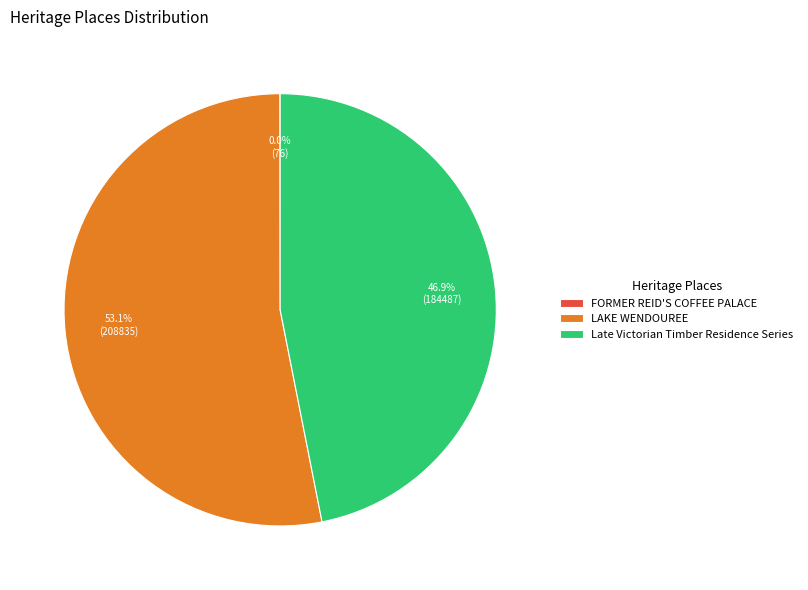

How much of the chart is everything except LAKE WENDOUREE?

46.9%